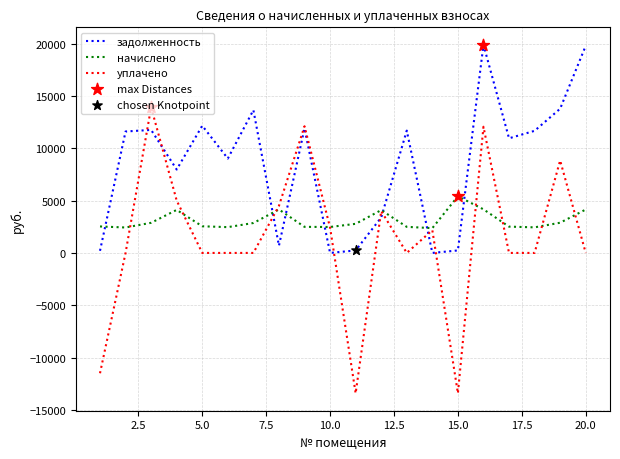

Which series has the largest total across all categories?

задолженность